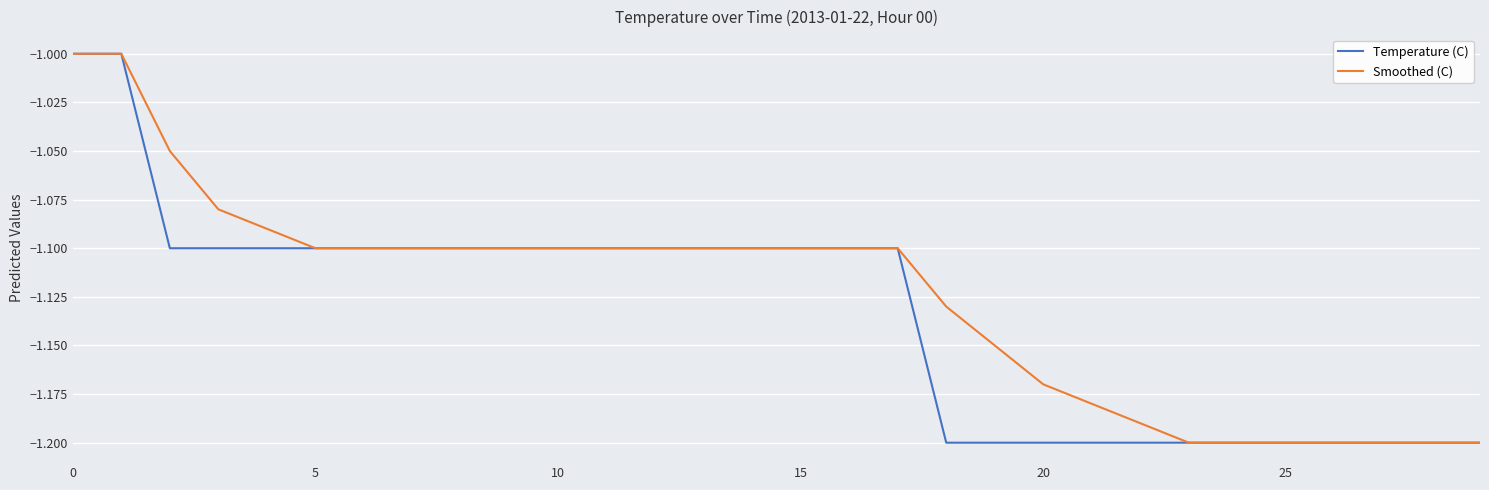

What is the greatest value displayed?

-1.0